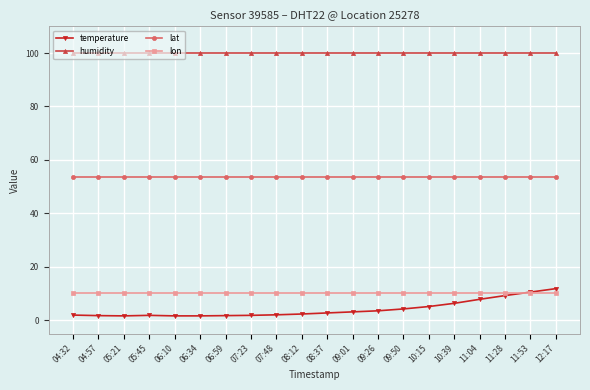

Rank the series at 06:34 from lowest to highest value.

temperature, lon, lat, humidity